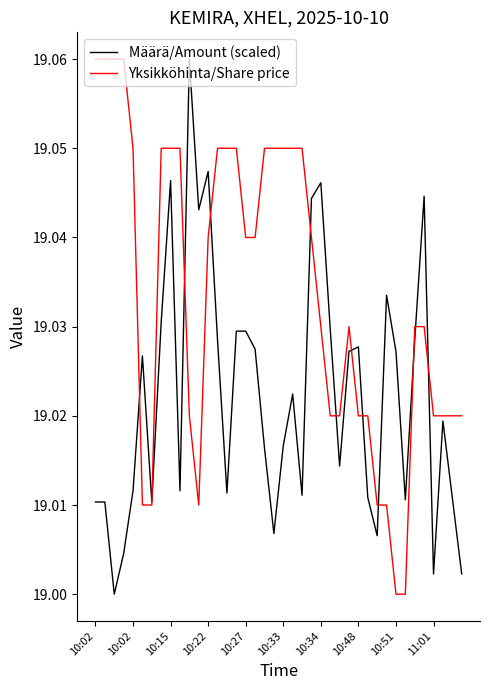

What are all the series names shown in the legend?

Määrä/Amount (scaled), Yksikköhinta/Share price